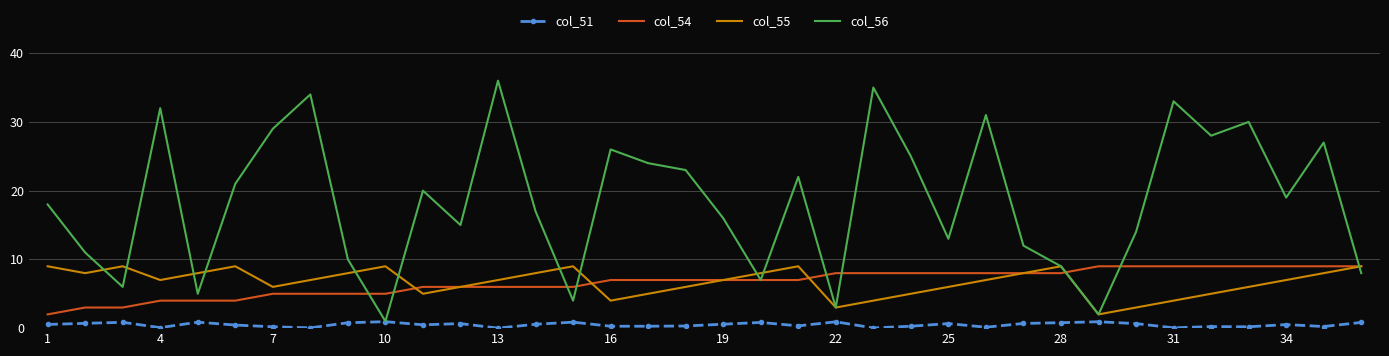

What is the minimum value for col_56?

1.0